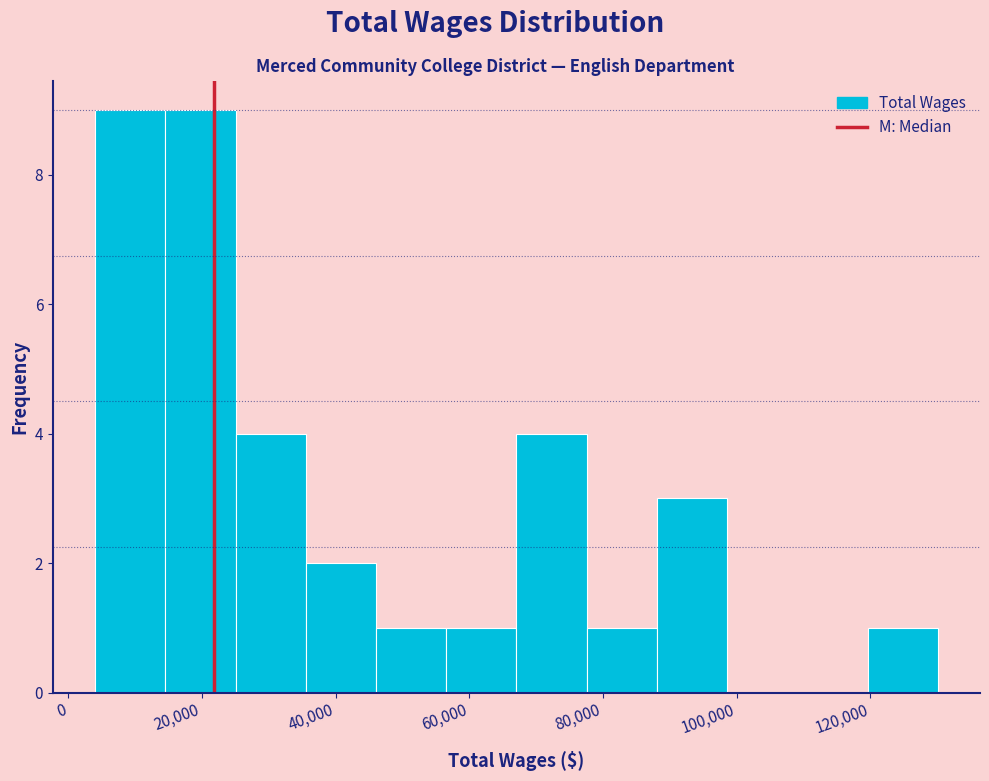

Reading left to right, list every bar in this chart as the range it spans on the x-axis followed by its height. Neither the bar edges nor the heights are printed on the chart, so give them approximately, as read against the axes.

4000 to 14000: 9
14000 to 26000: 9
26000 to 36000: 4
36000 to 46000: 2
46000 to 56000: 1
56000 to 68000: 1
68000 to 78000: 4
78000 to 88000: 1
88000 to 98000: 3
98000 to 110000: 0
110000 to 120000: 0
120000 to 130000: 1